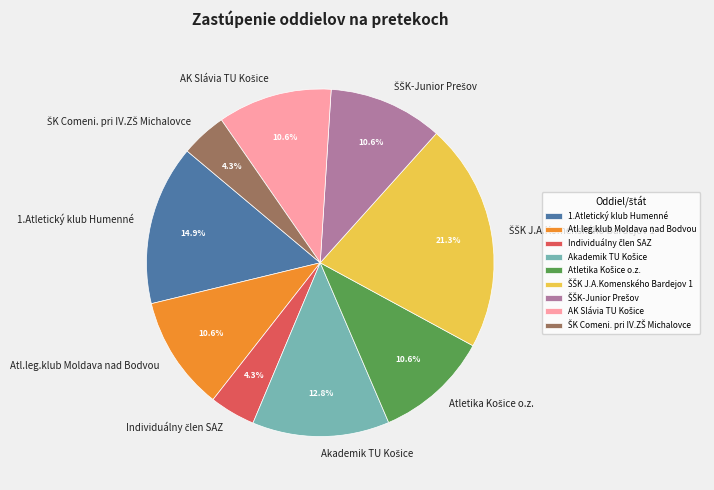

Is Atl.leg.klub Moldava nad Bodvou the majority of the pie?

No